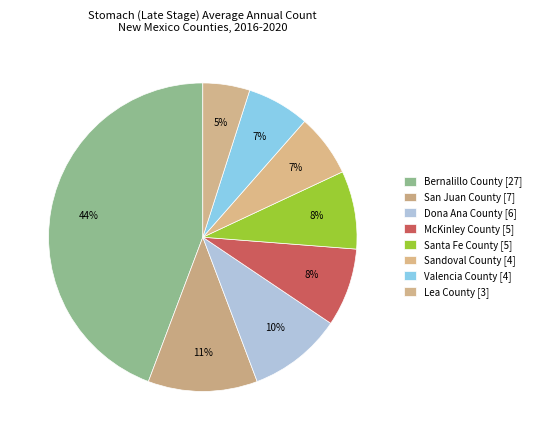

How many segments does this pie chart have?

8